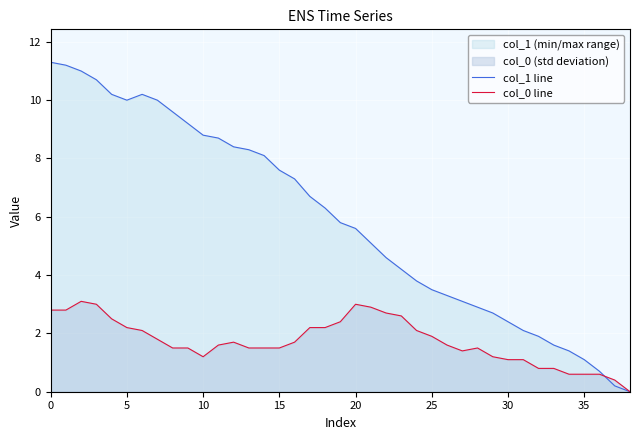

Where do col_0 line and col_1 line first cross each other?

36 and 37